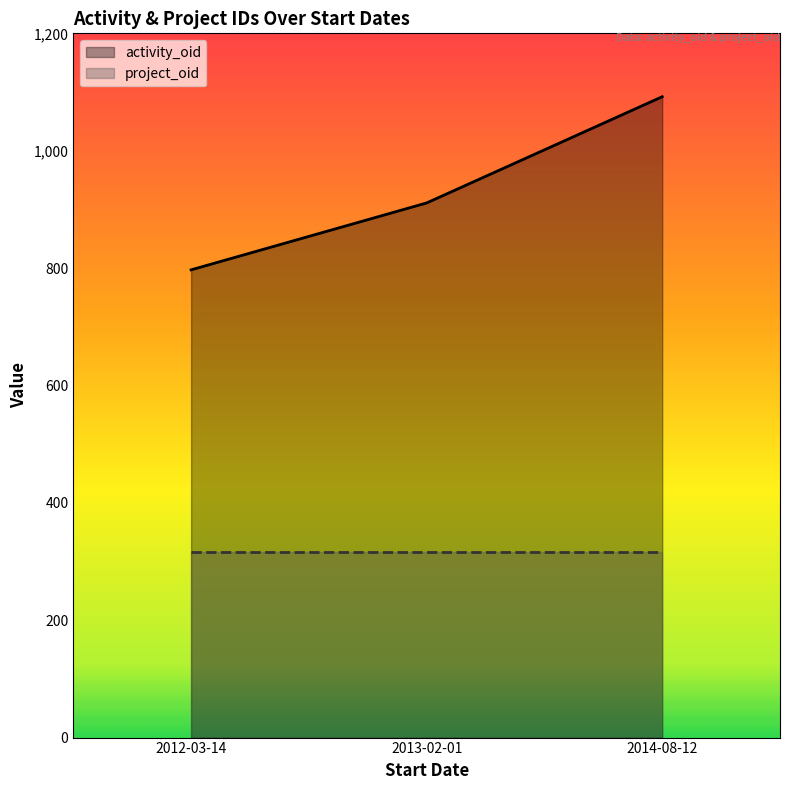

Which category has the highest value across all series?

2014-08-12